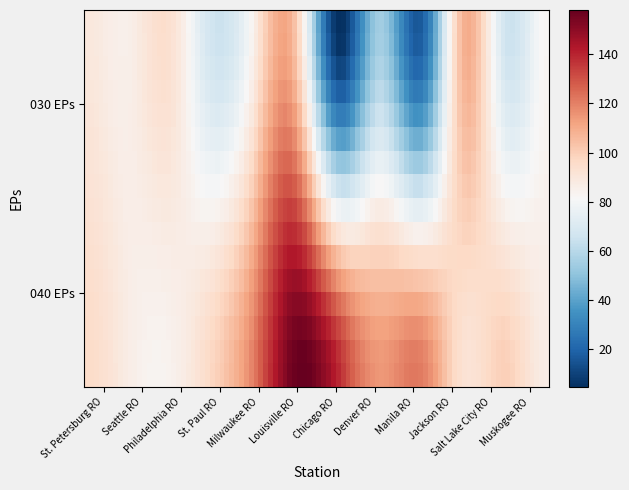

Reading right to left, list all the values displayed in this chart.

030 EPs: 82.3	66.8	107.7	17.2	54.9	5.0	102.4	85.6	66.2	93.5	85.7	89.6
040 EPs: 87.0	99.7	92.7	121.0	114.8	139.7	157.0	121.2	97.3	84.3	87.0	95.4